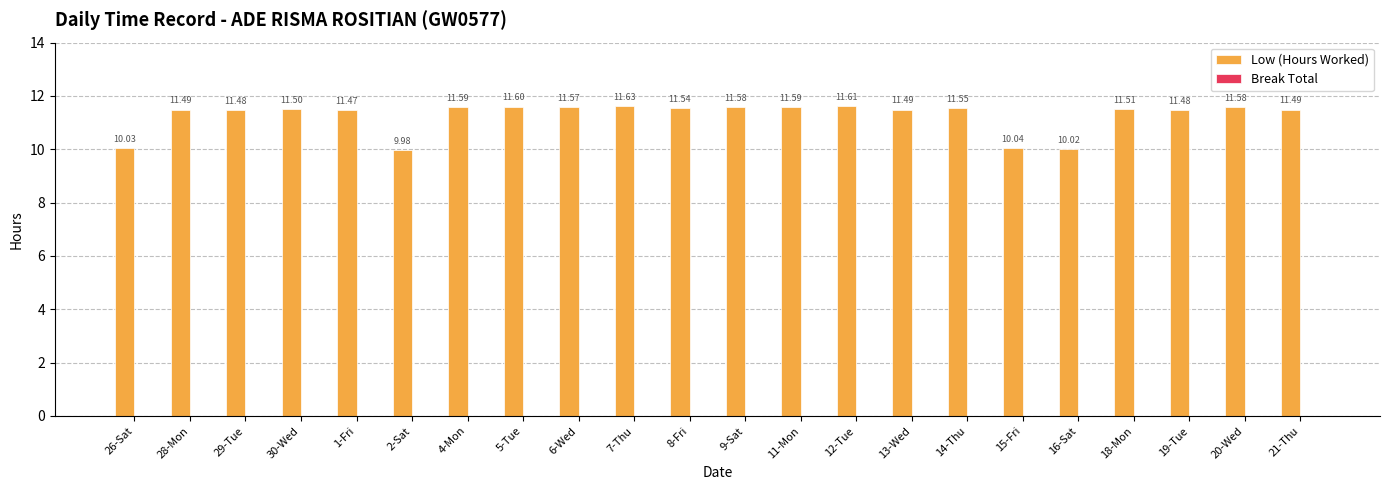

What is the maximum value shown in the chart?

11.6